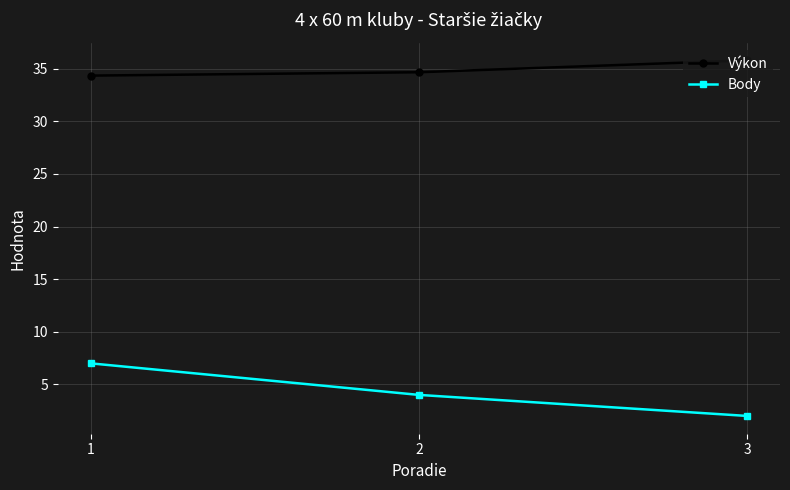

How many lines are shown in the chart?

2